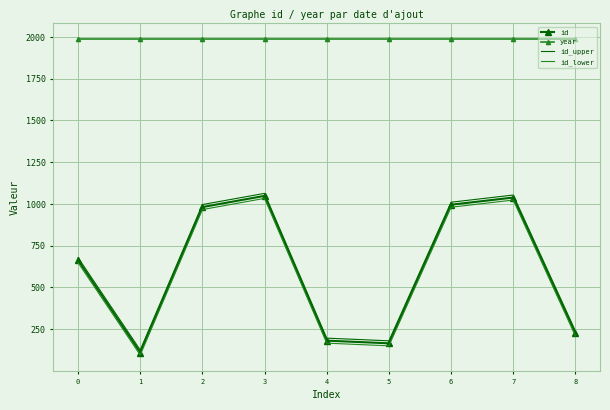

What is the lowest value of the id_lower series?

95